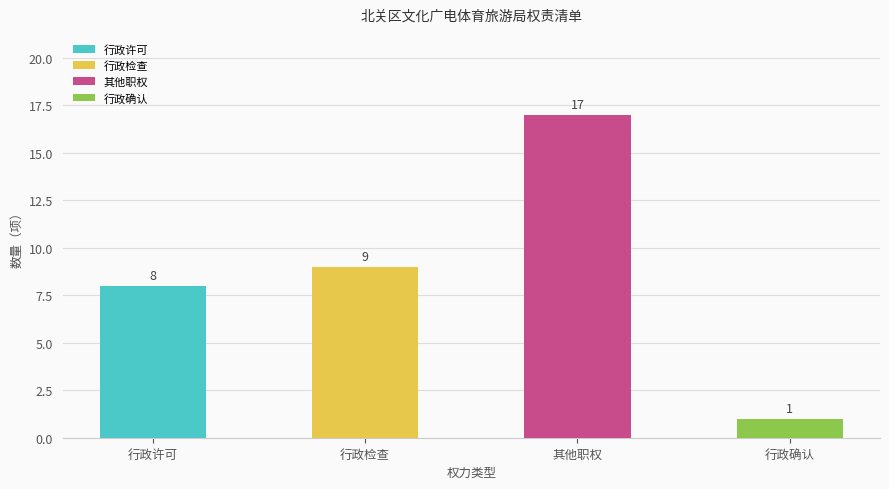

Reading left to right, list all the values displayed in this chart.

行政许可=8	行政检查=9	其他职权=17	行政确认=1